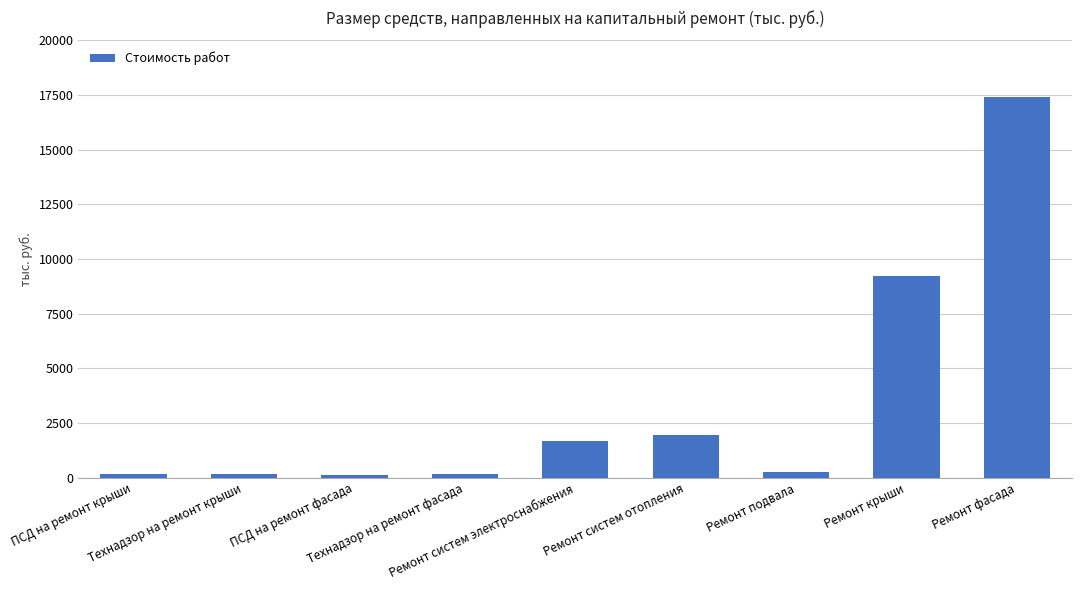

What value does the data have at Технадзор на ремонт фасада?

149.3